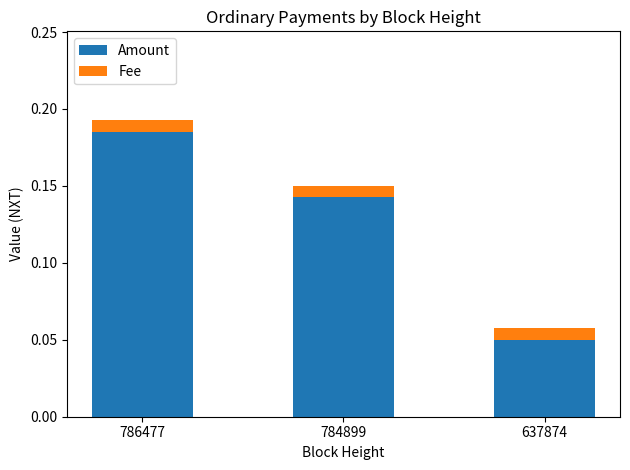

List the labels in order of Amount value, smallest first.

637874, 784899, 786477